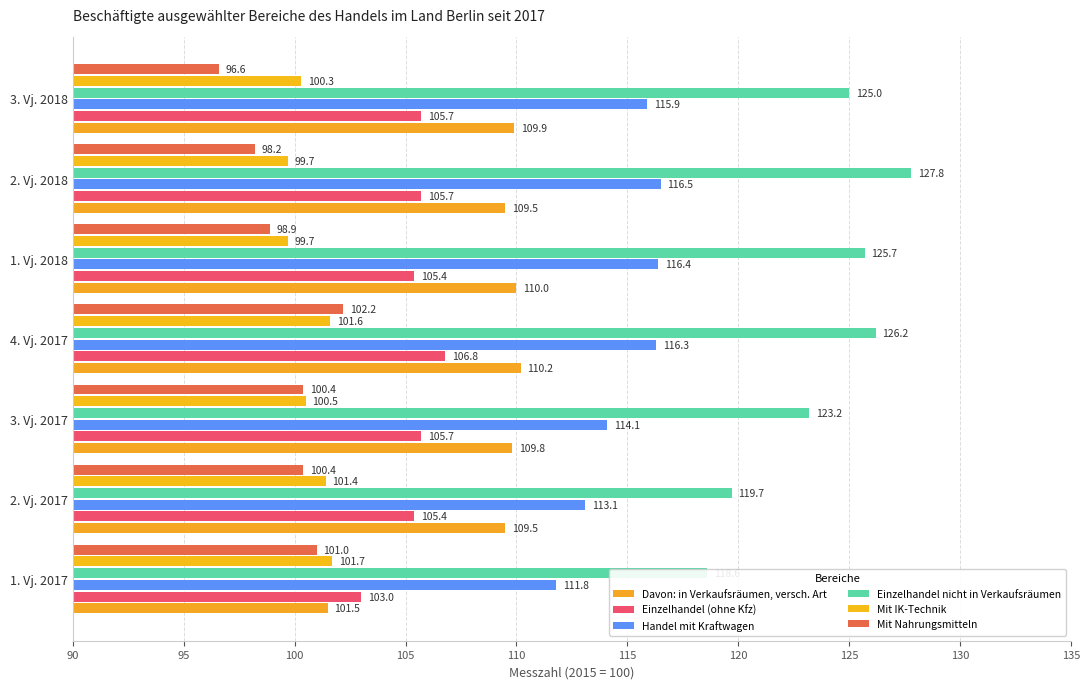

Between 4. Vj. 2017 and 2. Vj. 2017, which is larger?

4. Vj. 2017